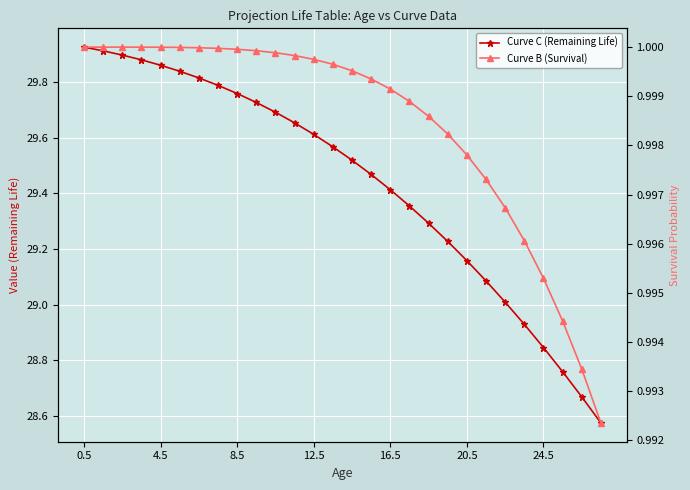

Does the chart display data point markers on the line(s)?

Yes